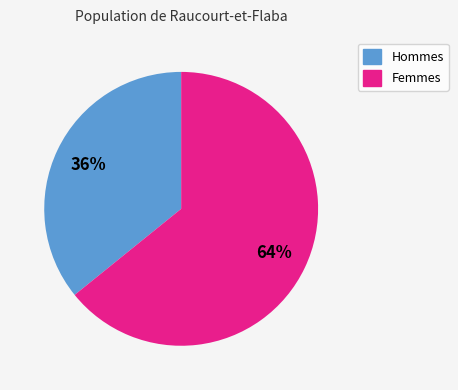

To the nearest percent, what is the average slice percentage?

50%